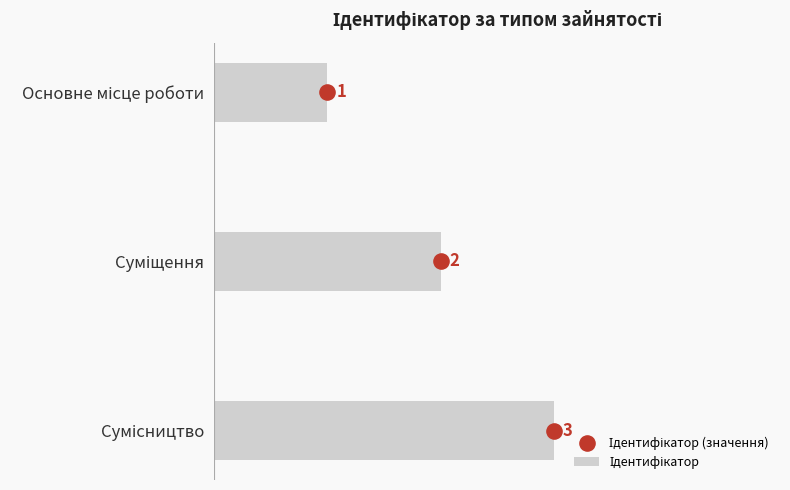

Which series reaches the maximum Y coordinate?

Ідентифікатор